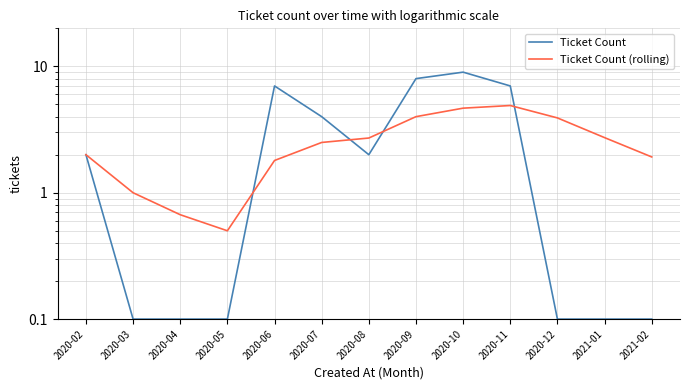

How many data points does each series have?

13